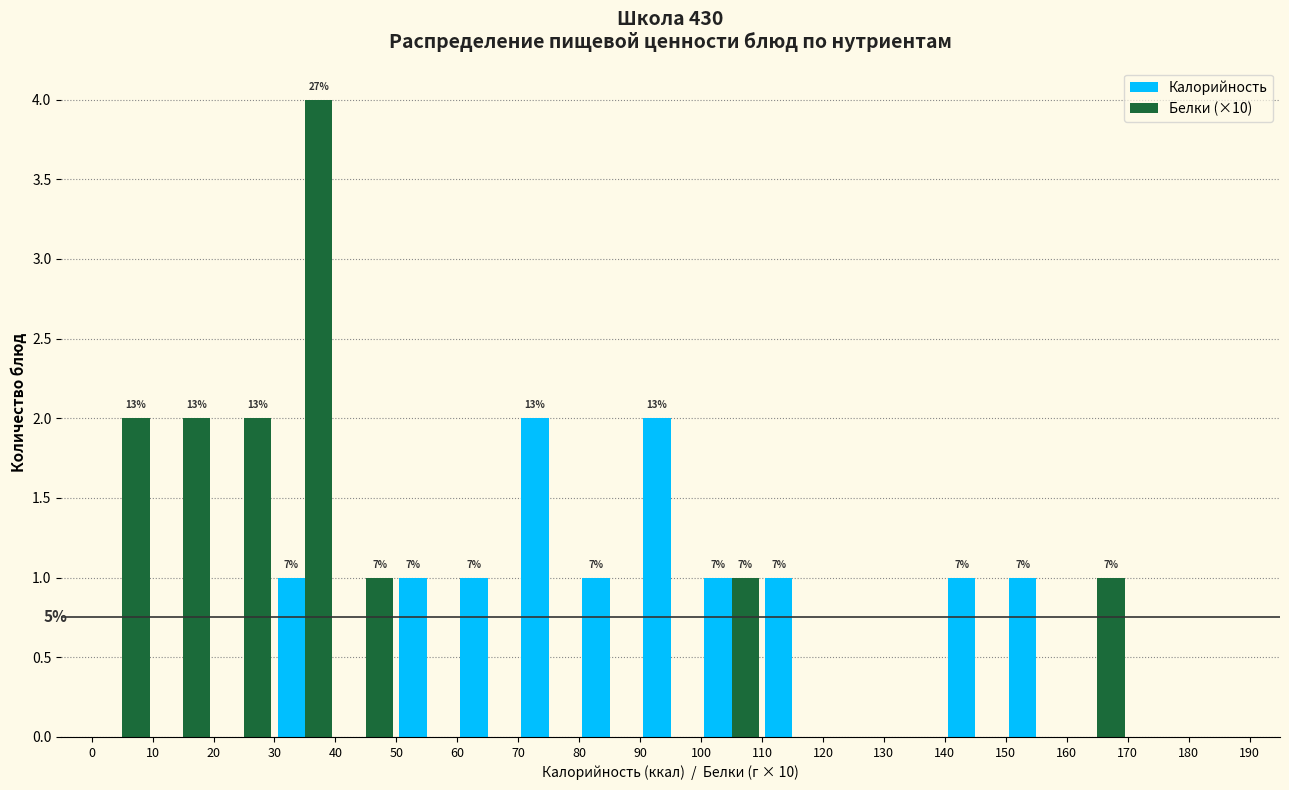

In the Белки (×10) series, which range on the x-axis has the tallest bar?

30 to 40